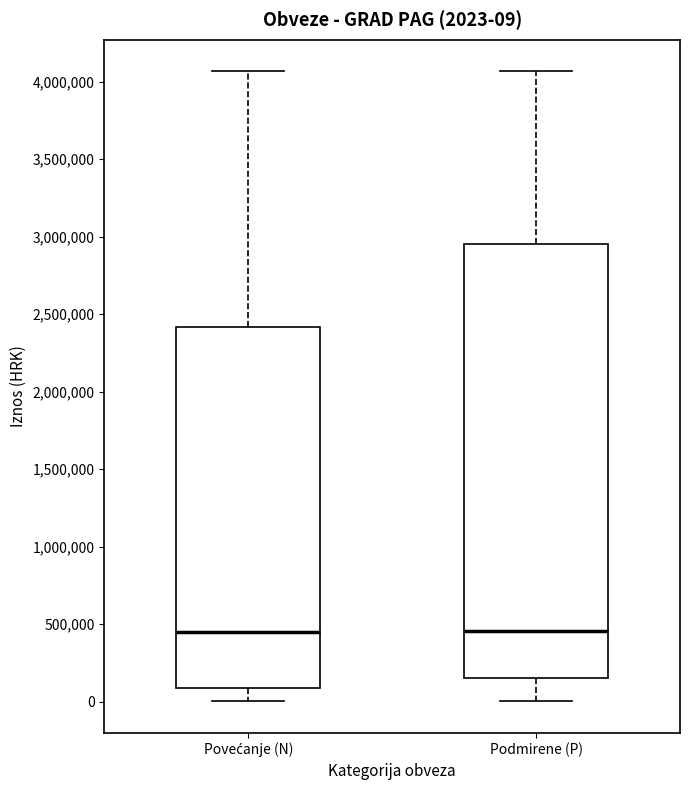

Comparing the boxes themselves (not the whiskers), which one is the tallest?

Podmirene (P)